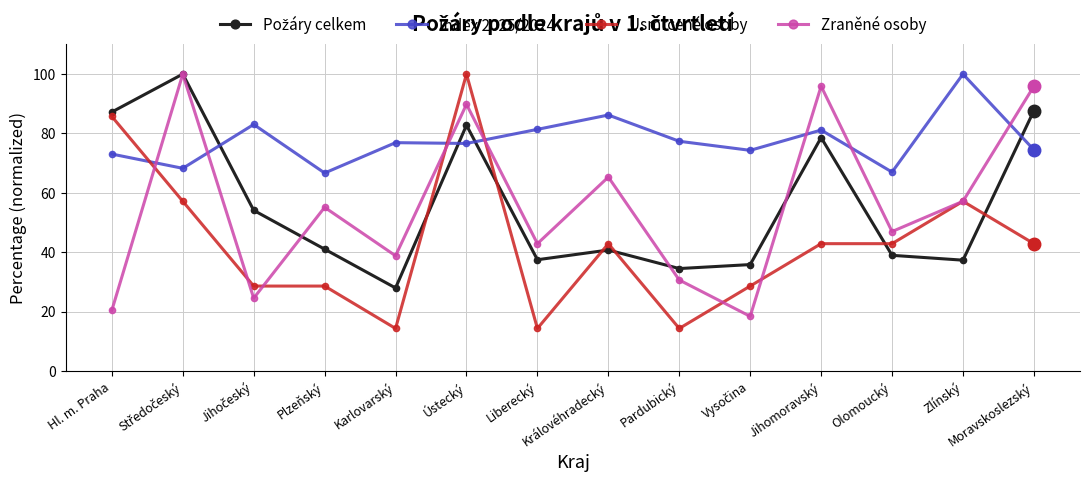

Which series has the largest total across all categories?

Index 2025/2024